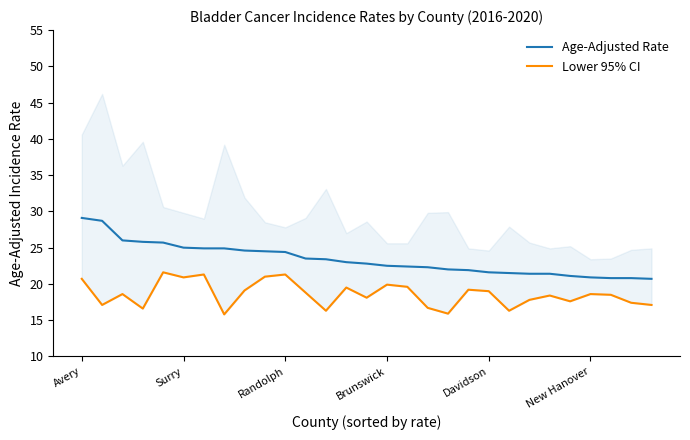

True or false: Lower 95% CI and Age-Adjusted Rate intersect in this chart.

False